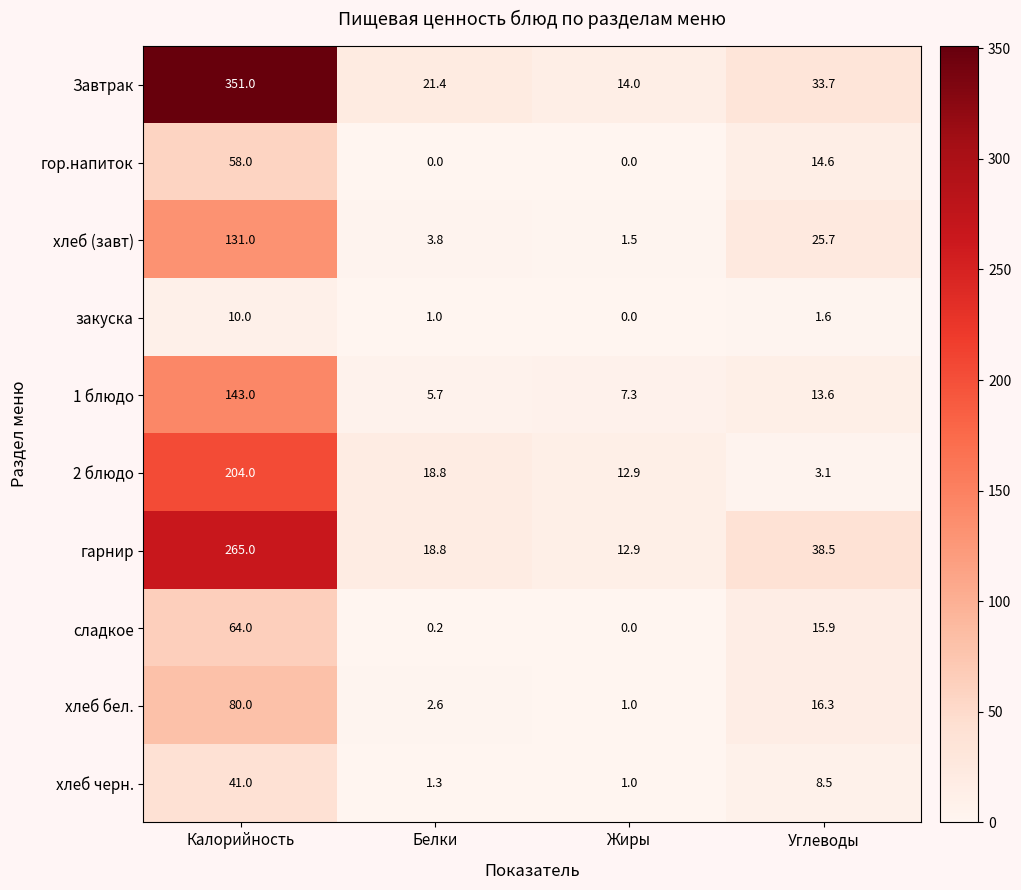

The value of гор.напиток at Жиры is 0.0. True or false?

True